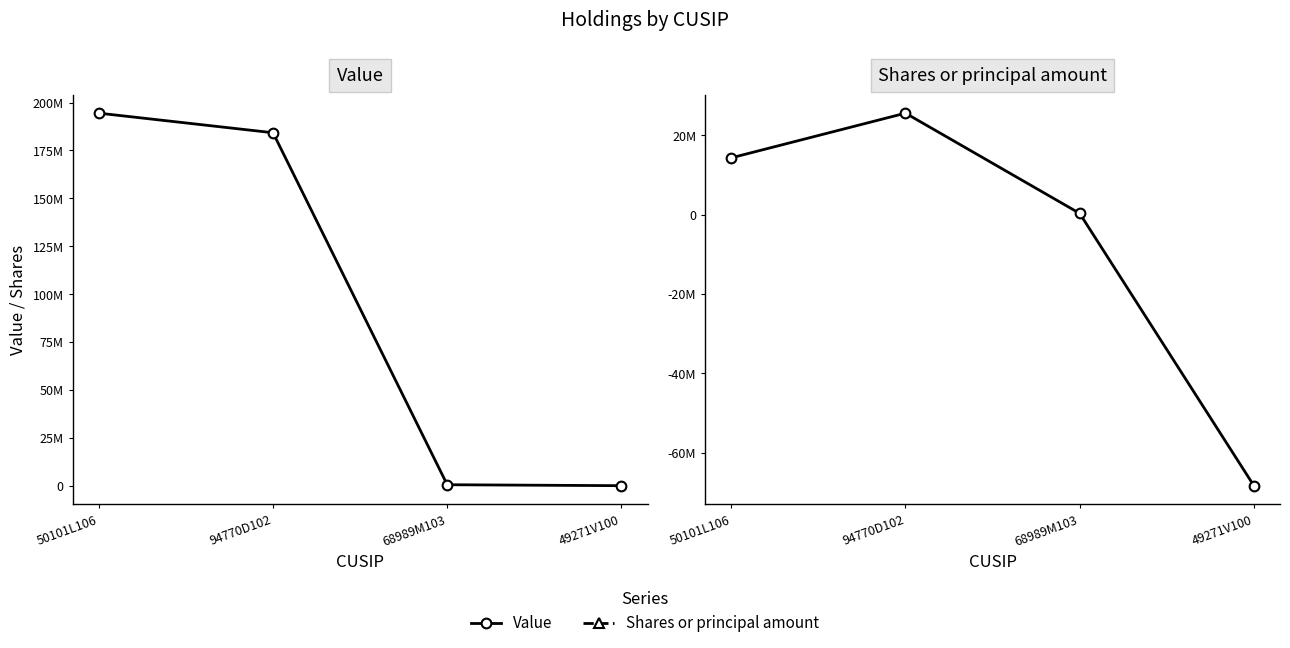

At which category is the sum across all series the highest?

94770D102